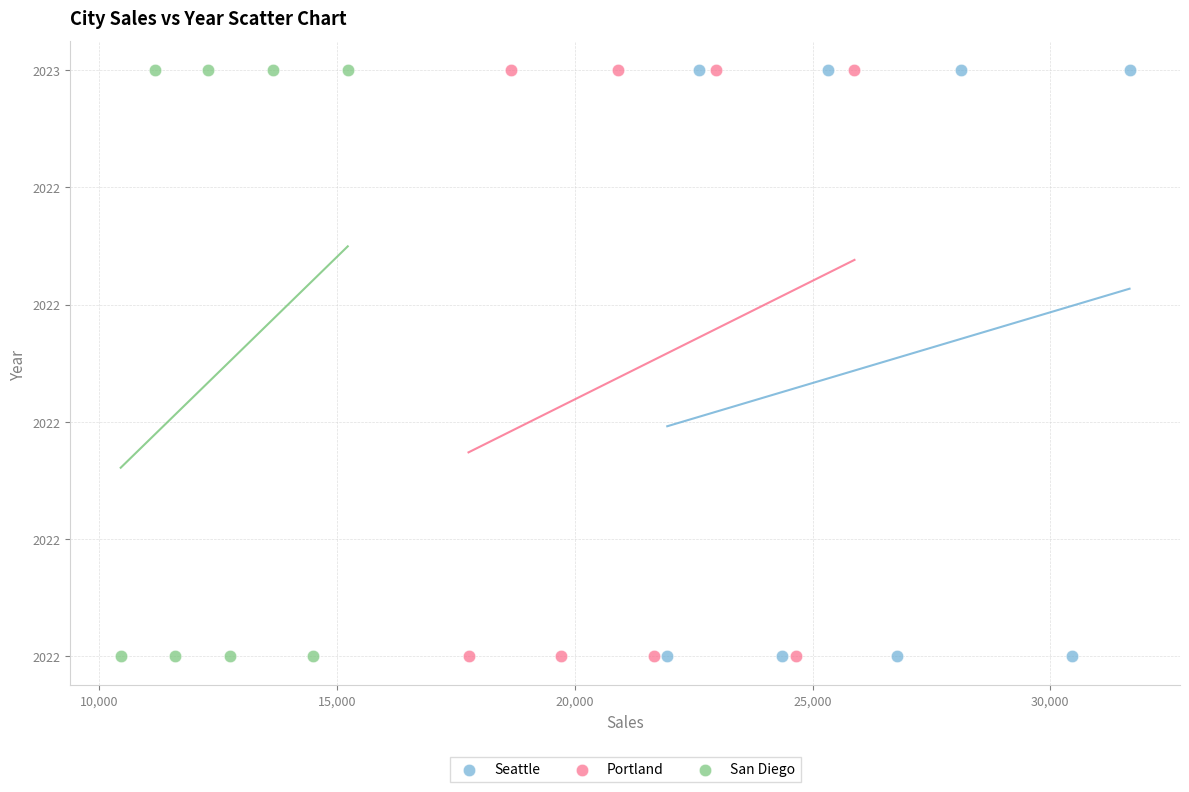

What are all the series names shown in the legend?

Seattle, Portland, San Diego